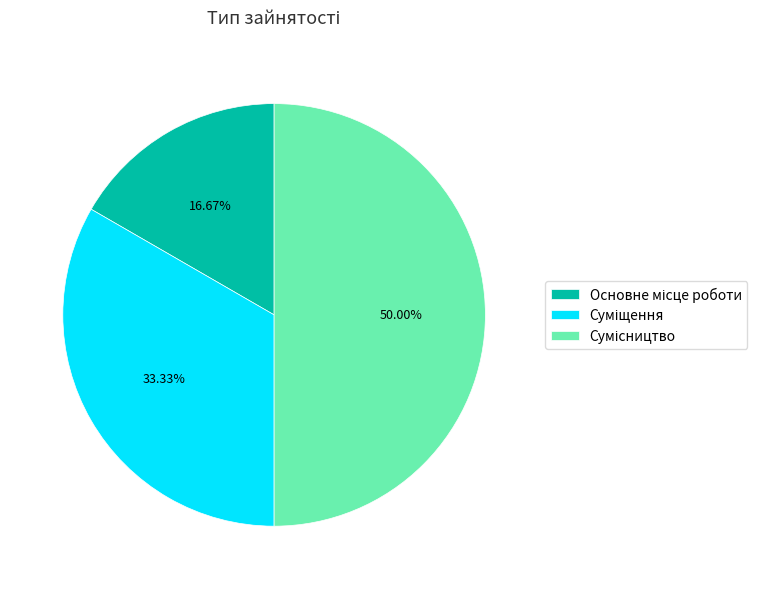

To the nearest percent, what portion does Суміщення represent?

33%